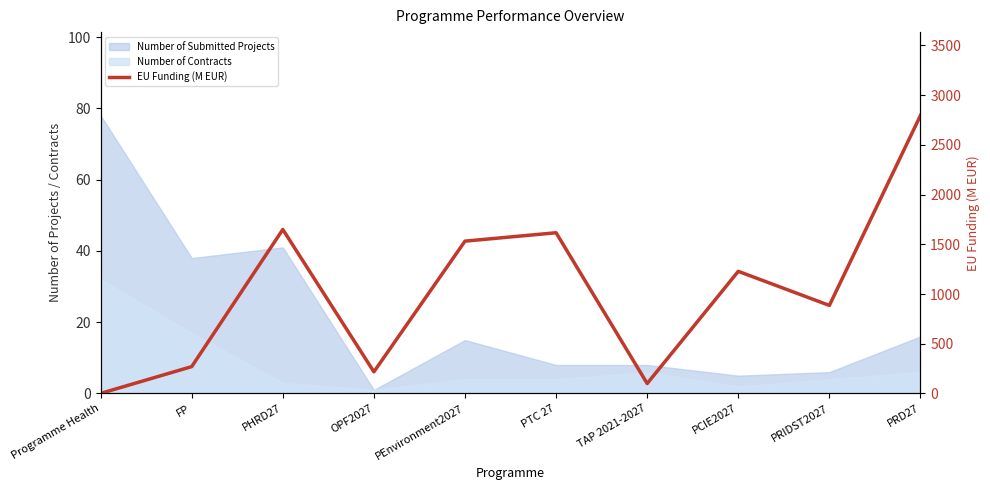

How many points are lower than both their immediate neighbors (excluding endpoints)?

3